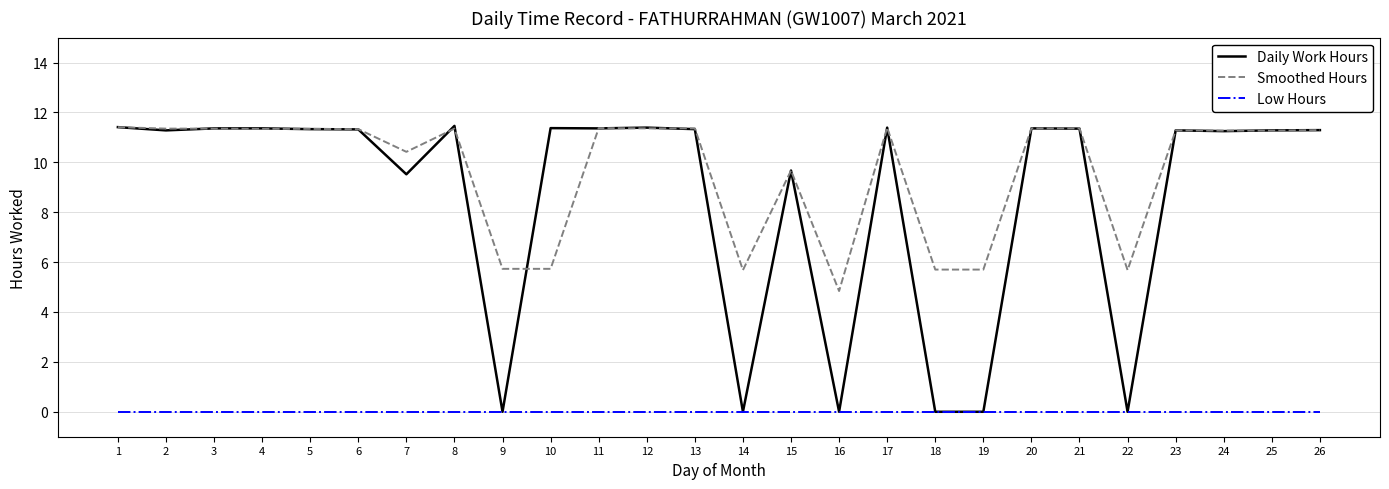

At which label does Smoothed Hours reach its minimum?

16